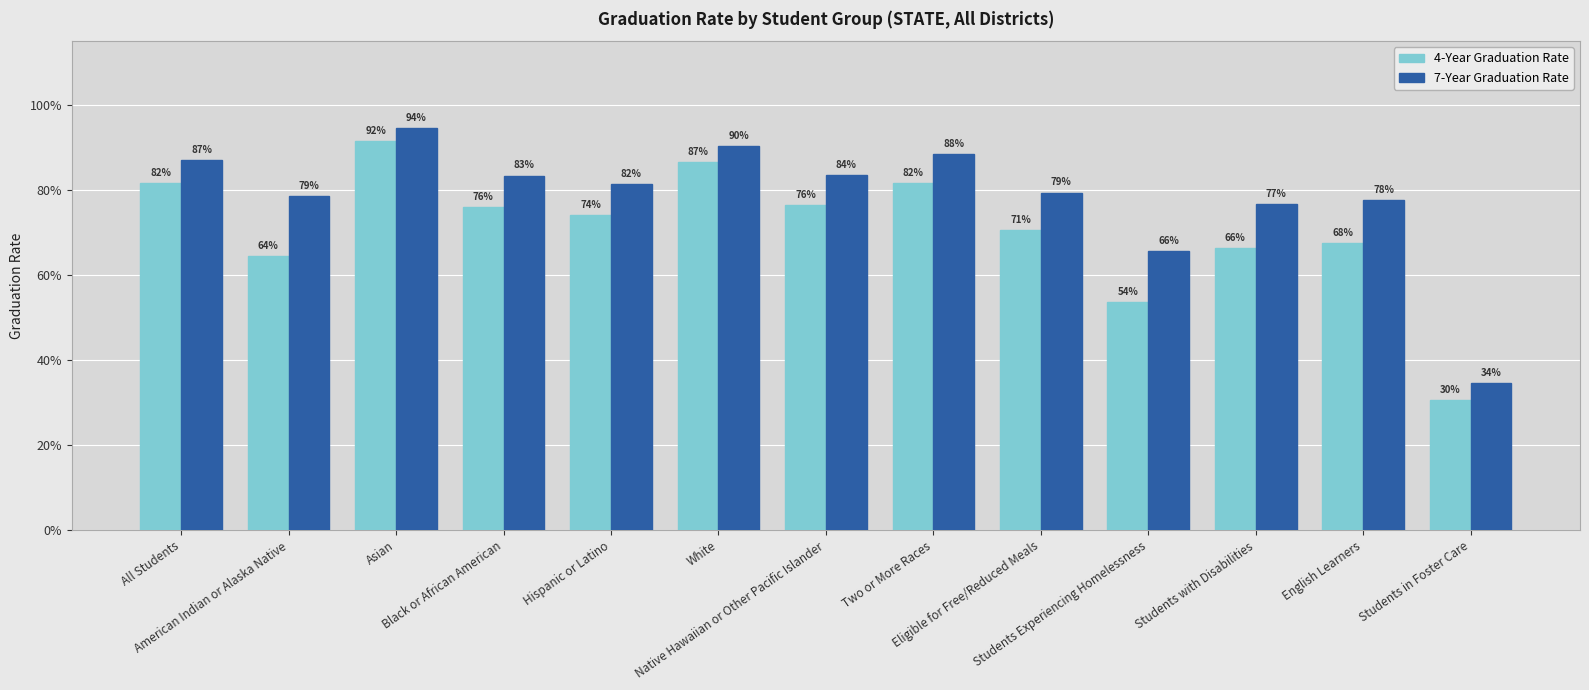

Which series has the largest total across all categories?

7-Year Graduation Rate